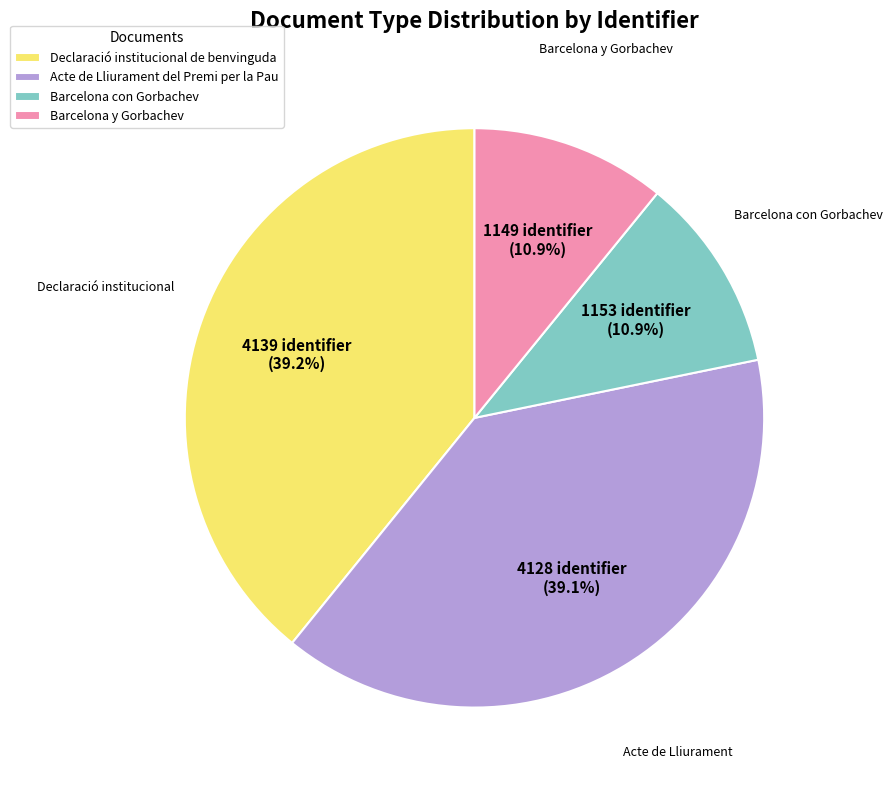

What is the ratio of the value at Acte de Lliurament del Premi per la Pau to the value at Declaració institucional de benvinguda?

1.0